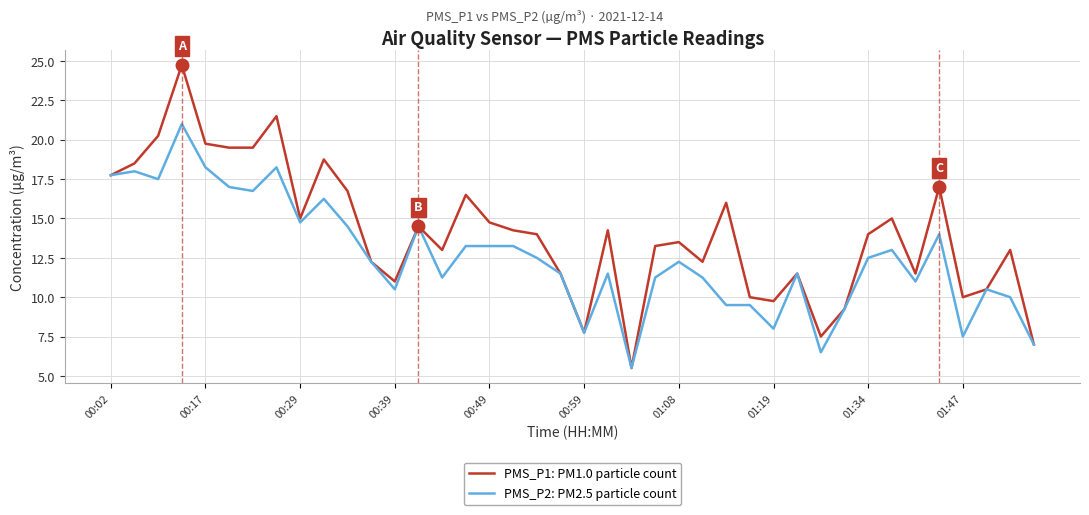

List the series in order of their peak value, lowest first.

PMS_P2: PM2.5 particle count, PMS_P1: PM1.0 particle count